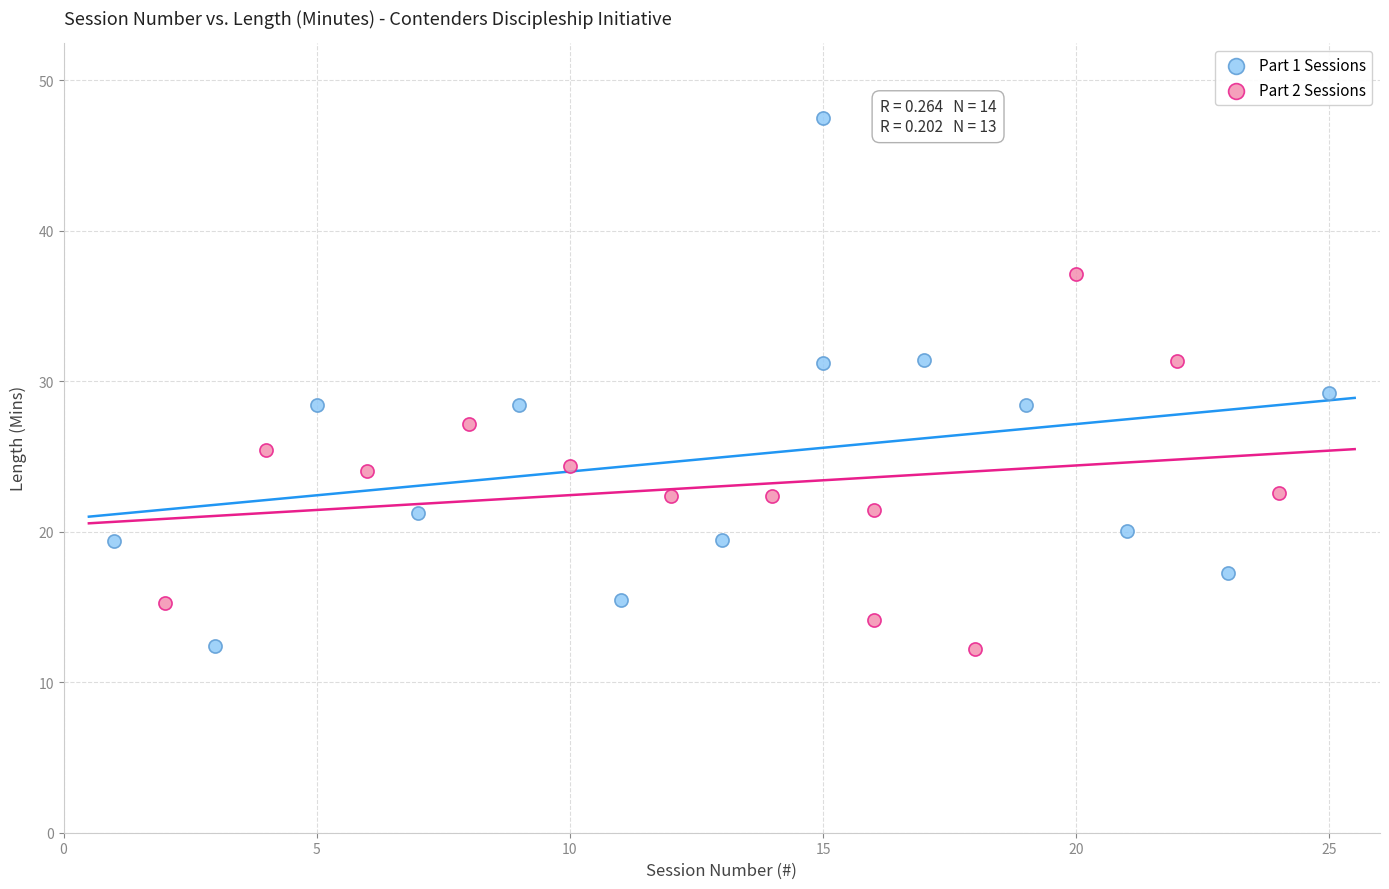

Which series contains the highest Y value?

Part 1 Sessions